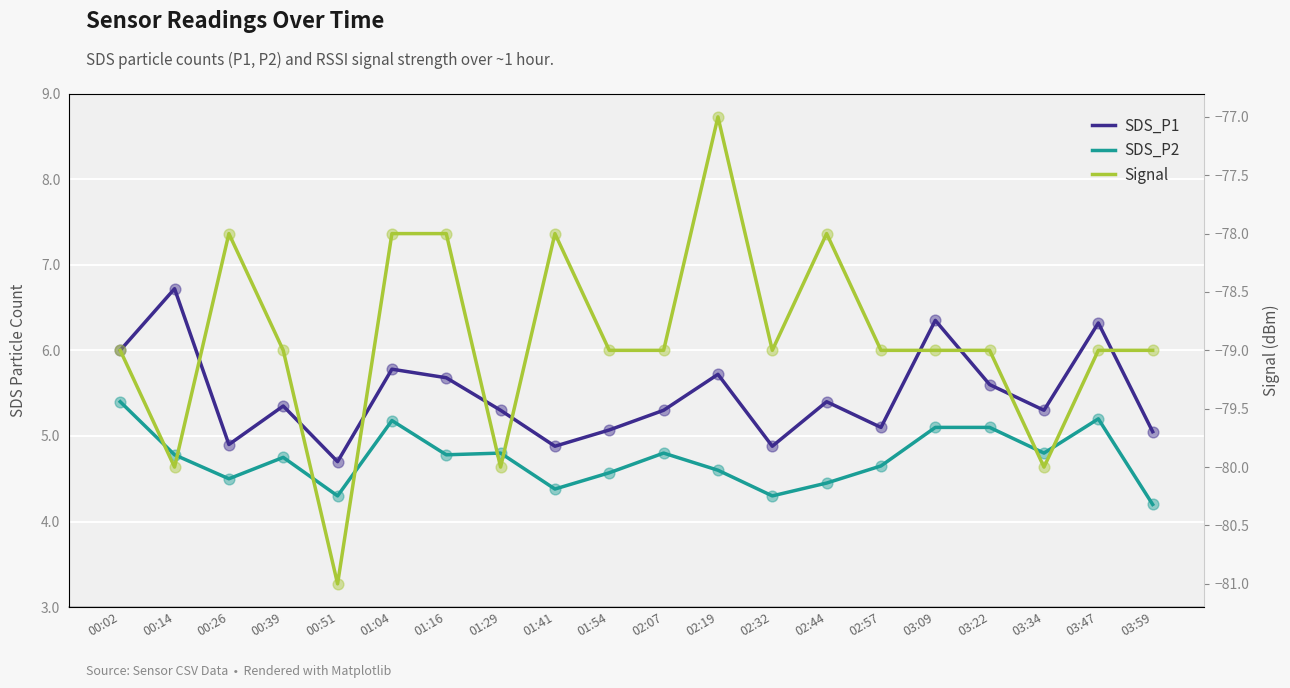

Which series has the largest total across all categories?

SDS_P1